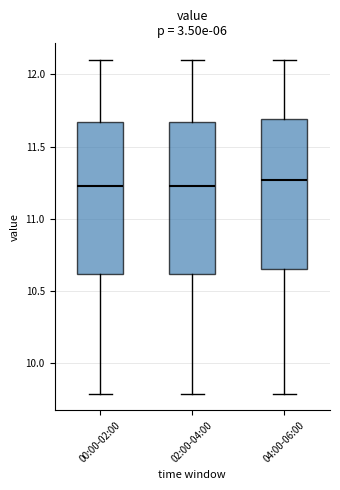

Reading left to right, read every box against the y-axis: the position of its median line, the range the box covers, and the ends of its whiskers. The values are not printed on the chart, so give them approximately, as read against the axis.

00:00-02:00: median 11.25, box 10.60 to 11.65, whiskers 9.80 to 12.10
02:00-04:00: median 11.25, box 10.60 to 11.65, whiskers 9.80 to 12.10
04:00-06:00: median 11.25, box 10.65 to 11.70, whiskers 9.80 to 12.10